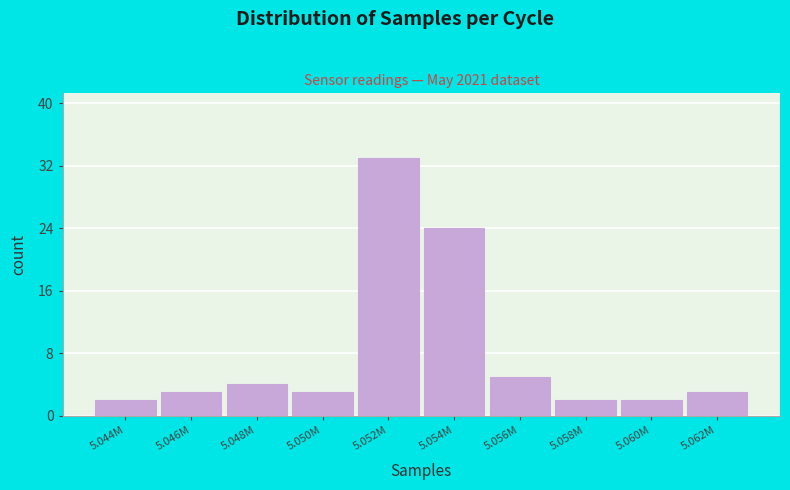

Reading left to right, what are all the values shown in this chart?

5.044M=2	5.046M=3	5.048M=4	5.050M=3	5.052M=33	5.054M=24	5.056M=5	5.058M=2	5.060M=2	5.062M=3